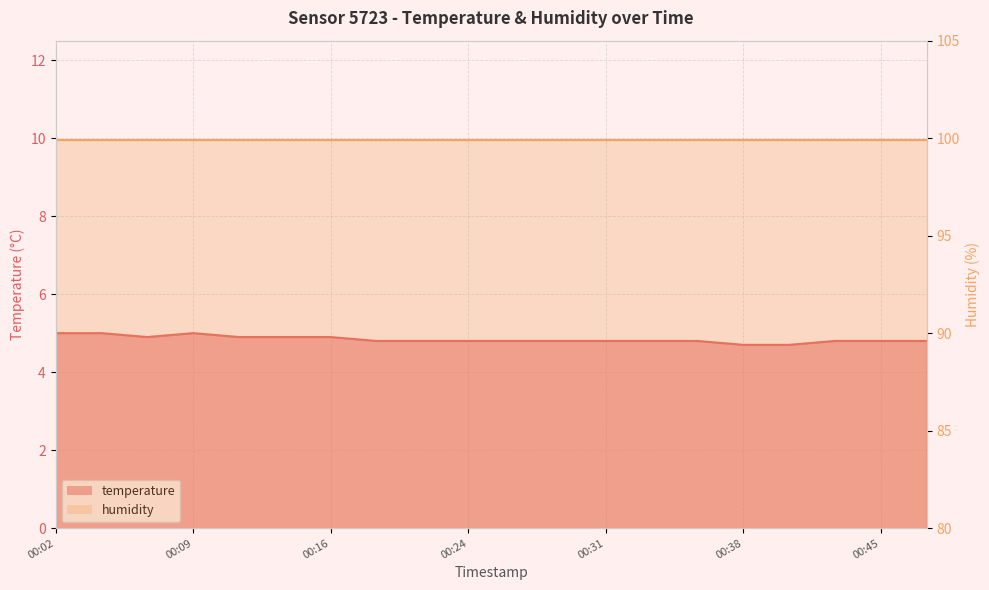

What is the difference between the values at 2024-01-07T00:24:07 and 2024-01-07T00:11:58?

0.1